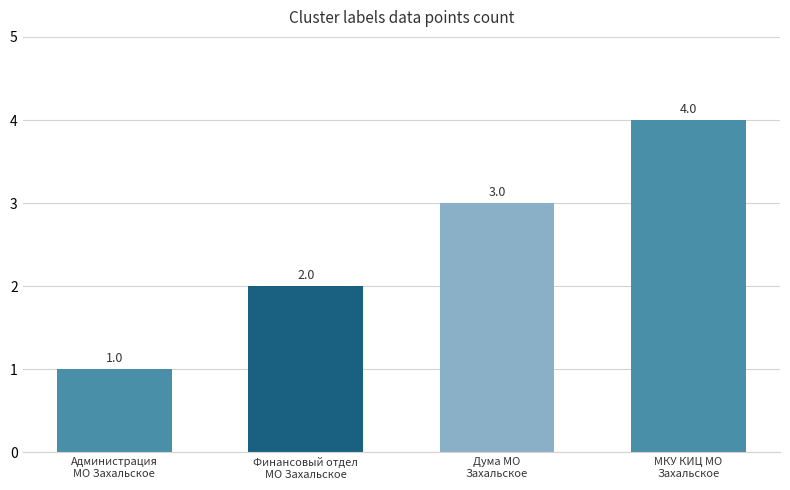

True or false: the data shows 4 at МКУ КИЦ МО
Захальское.

True